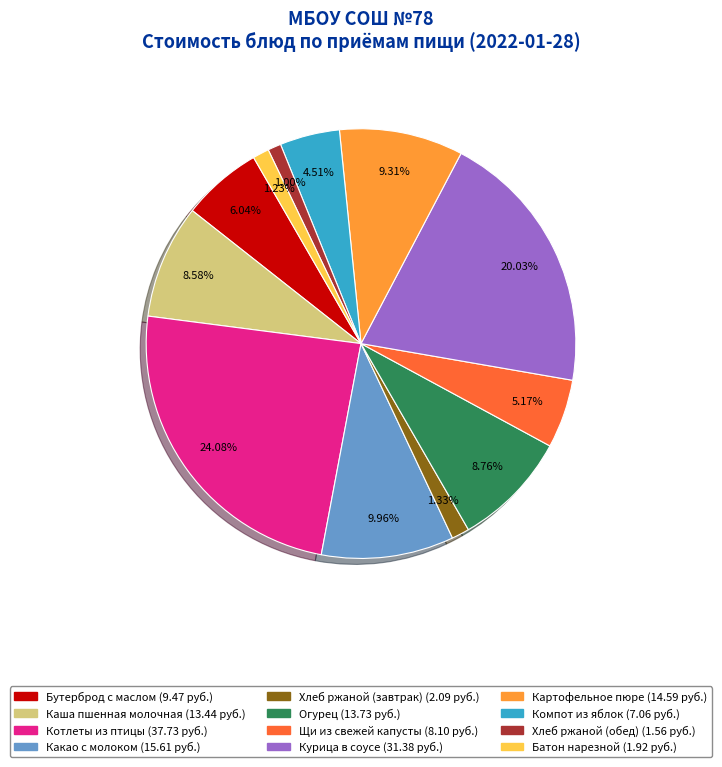

Between Каша пшенная молочная and Какао с молоком, which is larger?

Какао с молоком